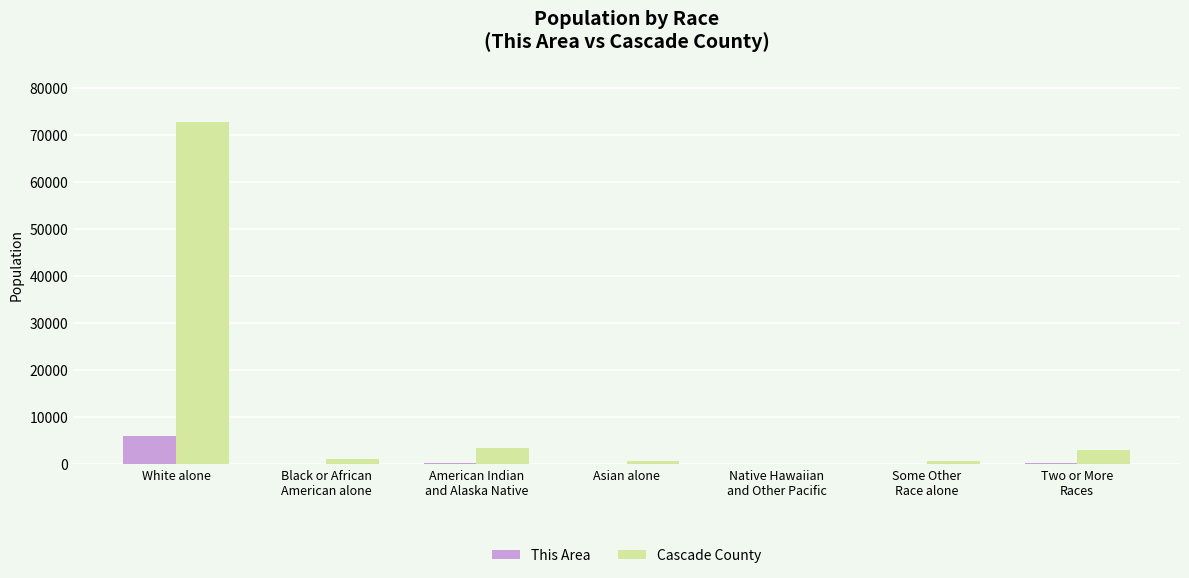

Between American Indian
and Alaska Native and Some Other
Race alone, which series saw the biggest shift?

Cascade County